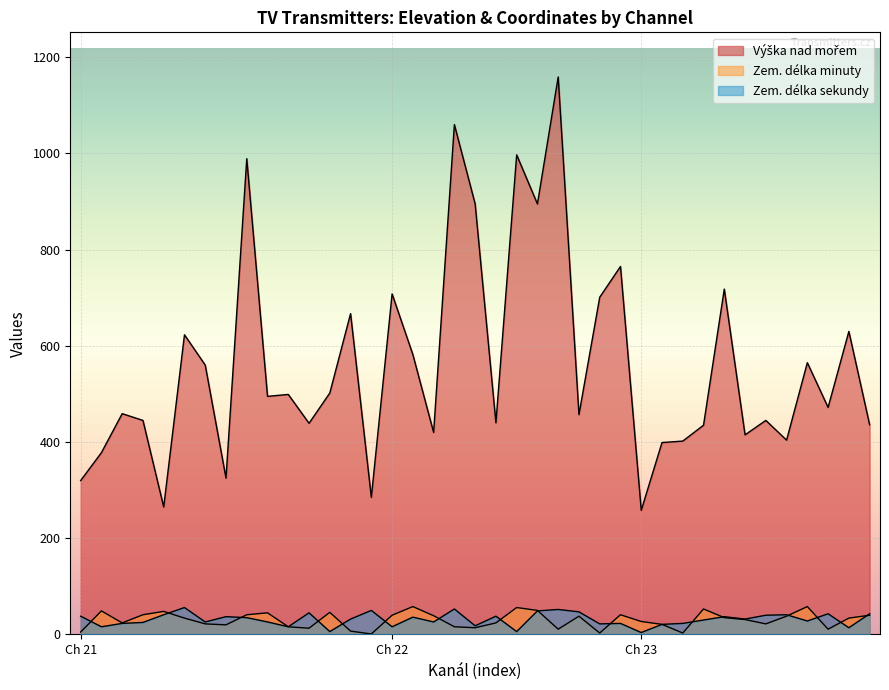

Does the chart display data point markers on the line(s)?

No